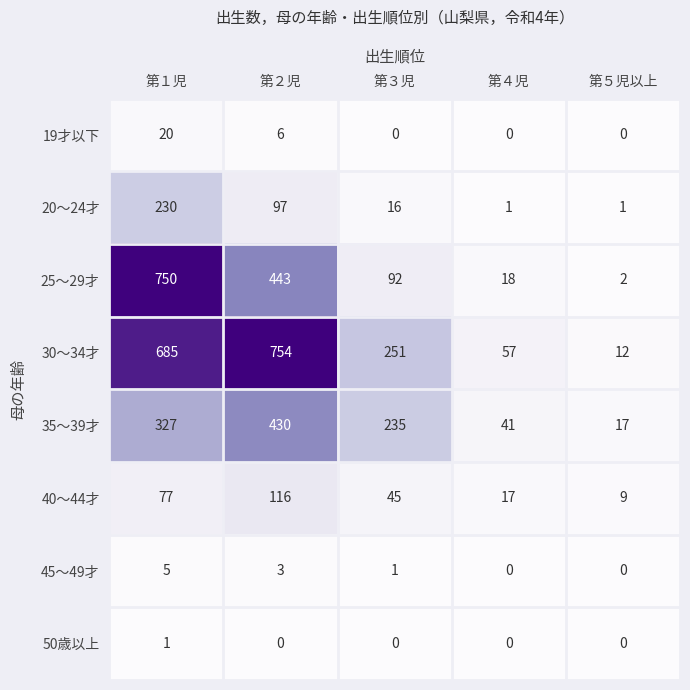

The value of 30～34才 at 第３児 is 251. True or false?

True